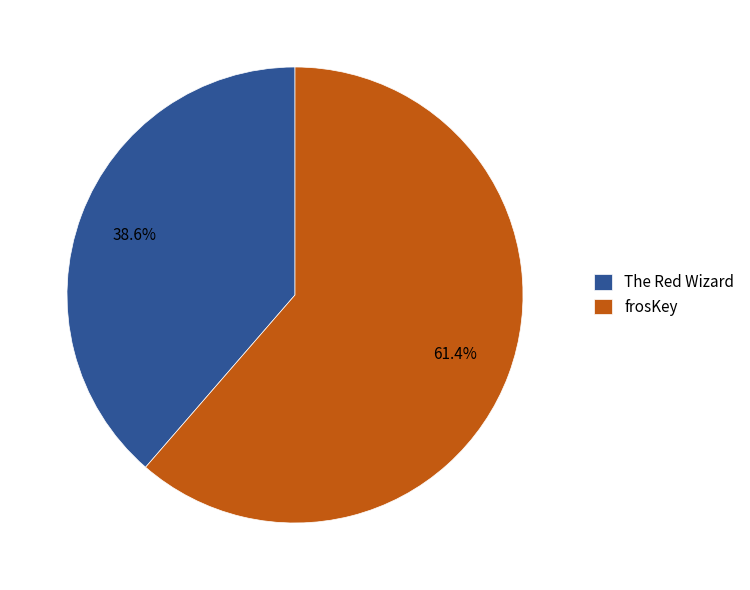

To the nearest percent, what portion does The Red Wizard represent?

39%